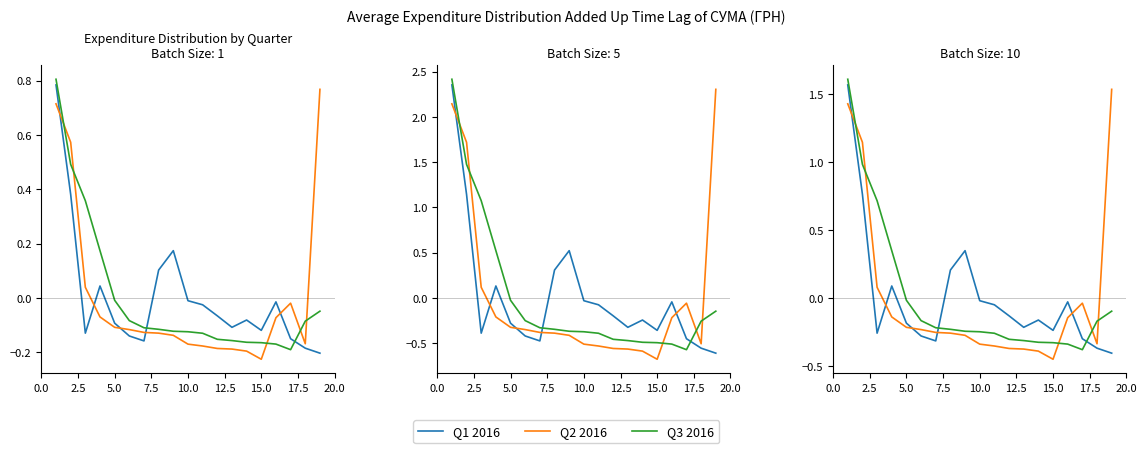

Is this an area chart (filled region under the line)?

No